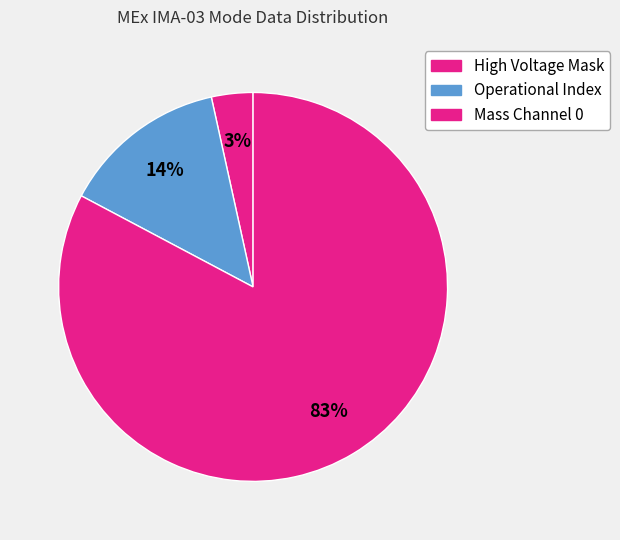

Which slice is the largest?

Mass Channel 0